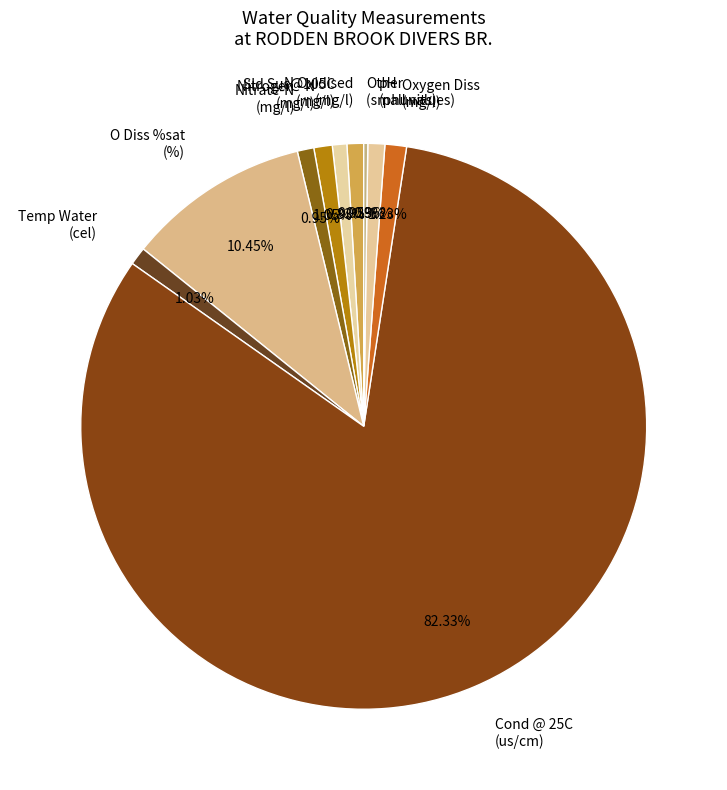

Does any single category account for the majority?

Yes